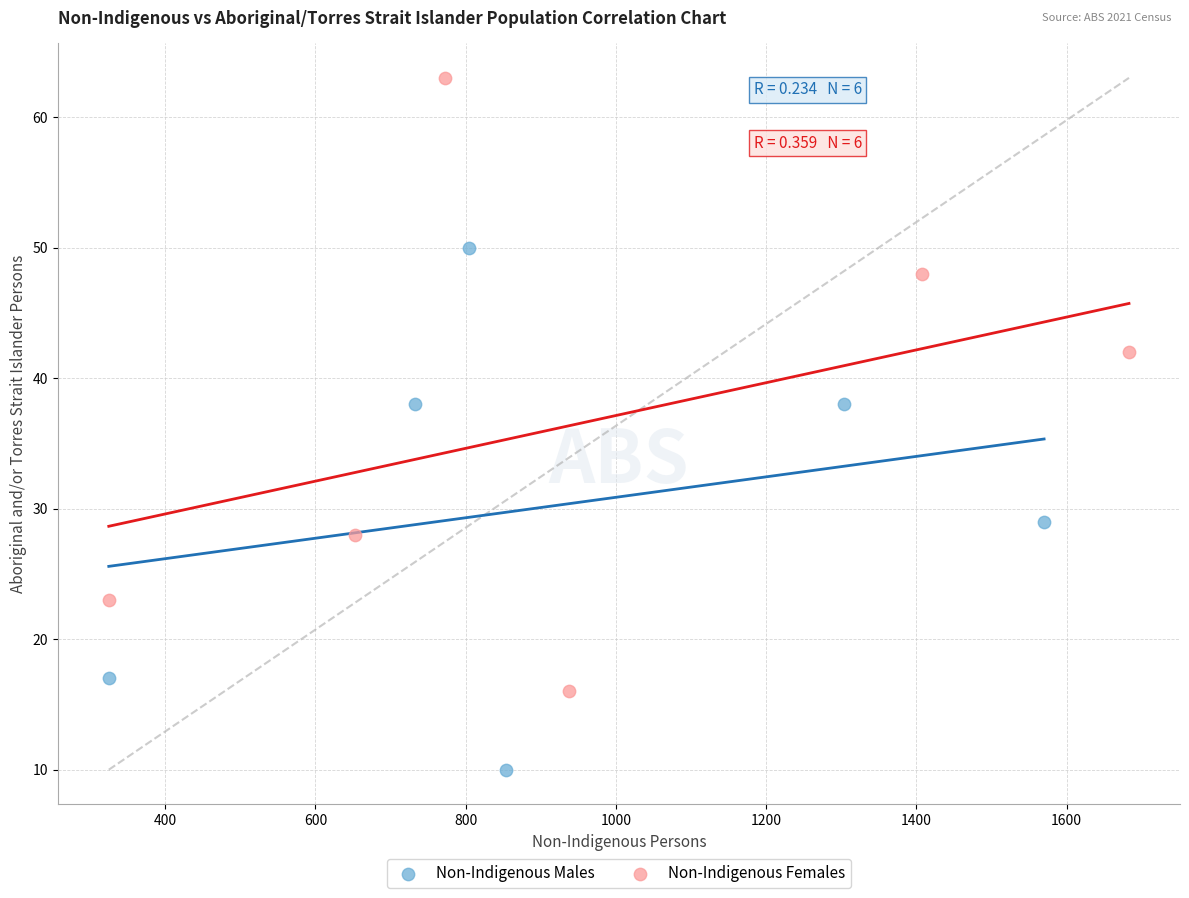

Which series contains the lowest Y value?

Non-Indigenous Males